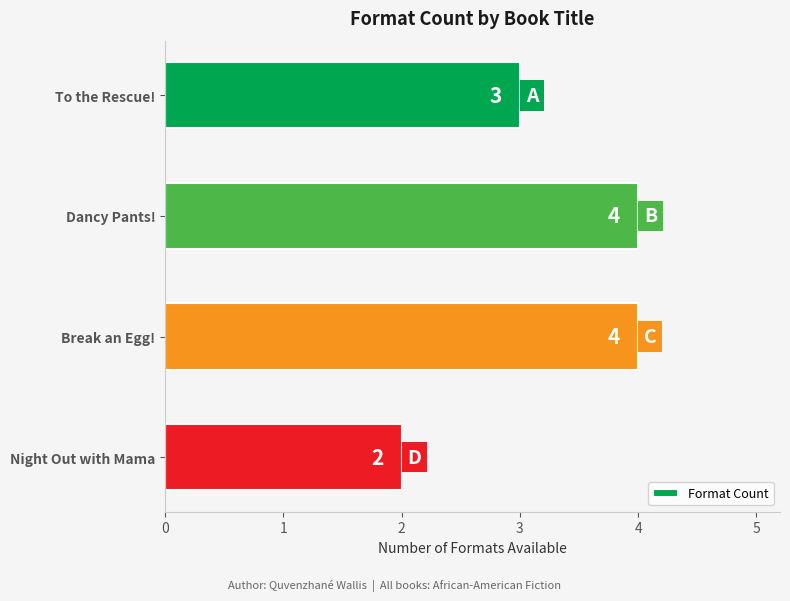

Reading top to bottom, what are all the values shown in this chart?

3	4	4	2